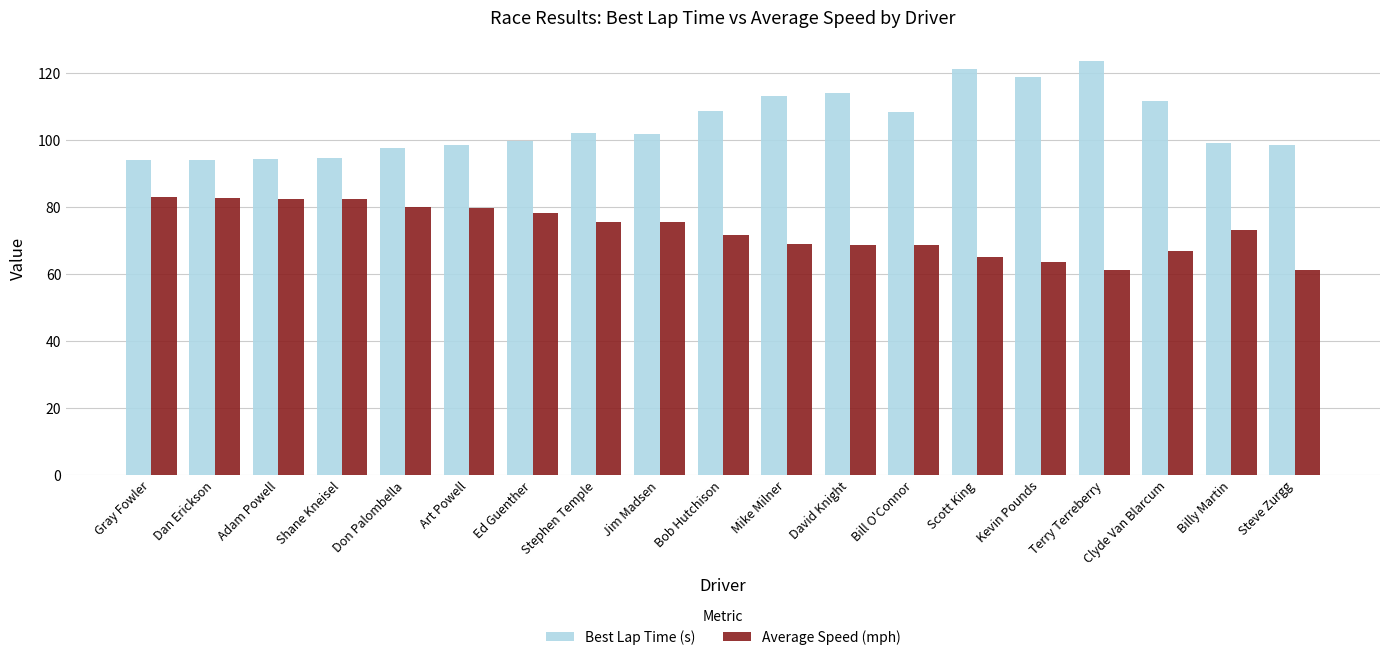

How many data points does each series have?

19